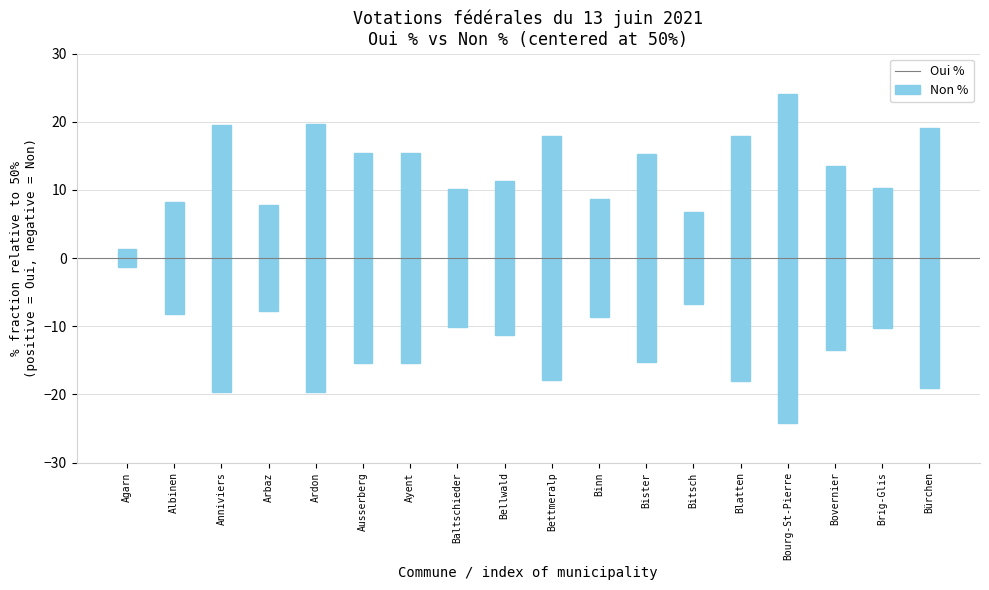

What is the sum of the Oui % values at Bourg-St-Pierre and Binn?

115.5